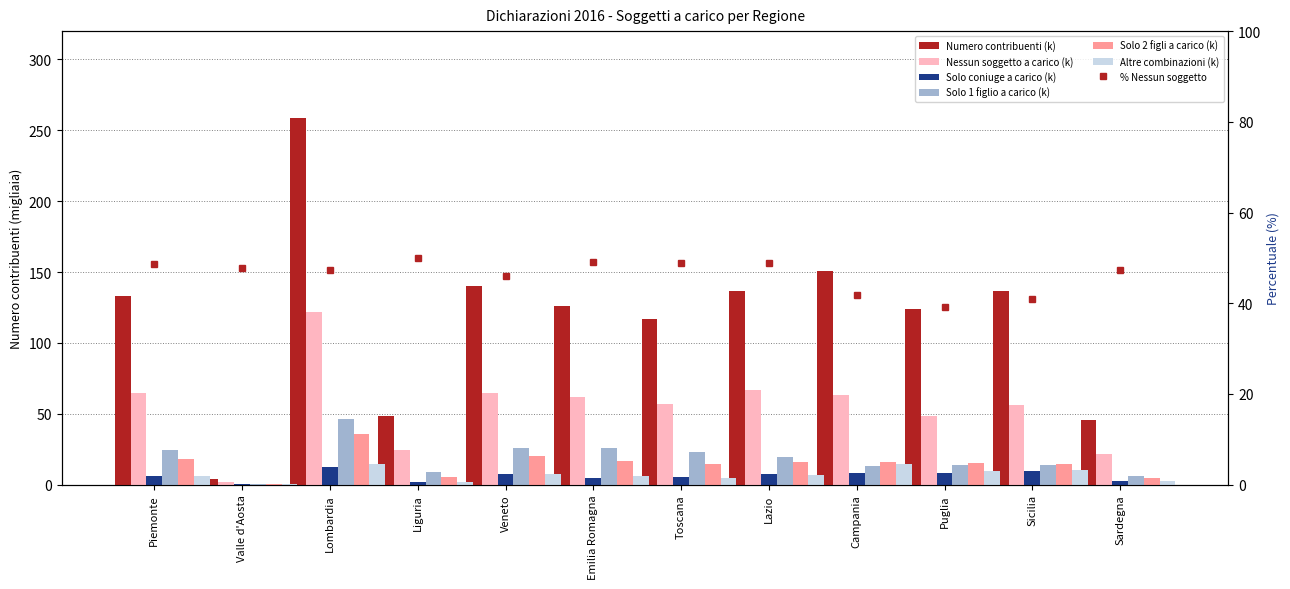

What is the sum of all Solo 1 figlio a carico values?

222.5